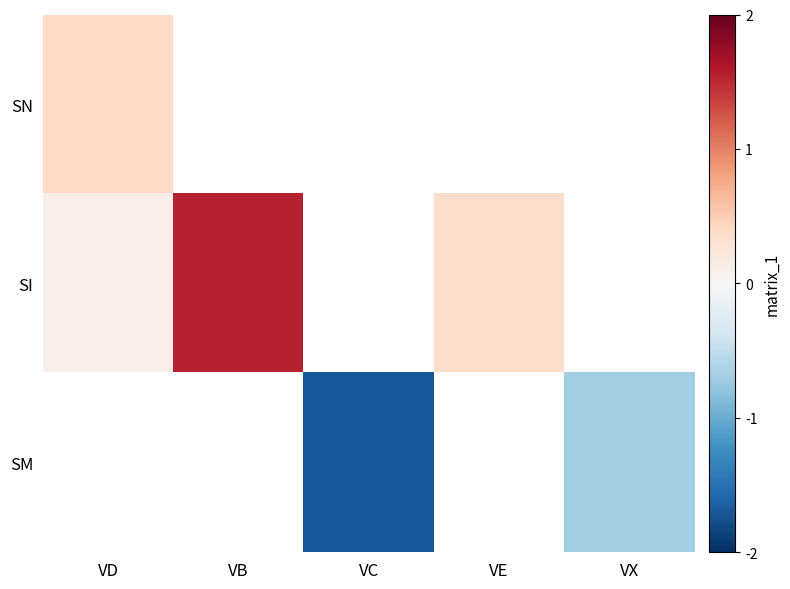

What is the maximum value for SN?

0.4